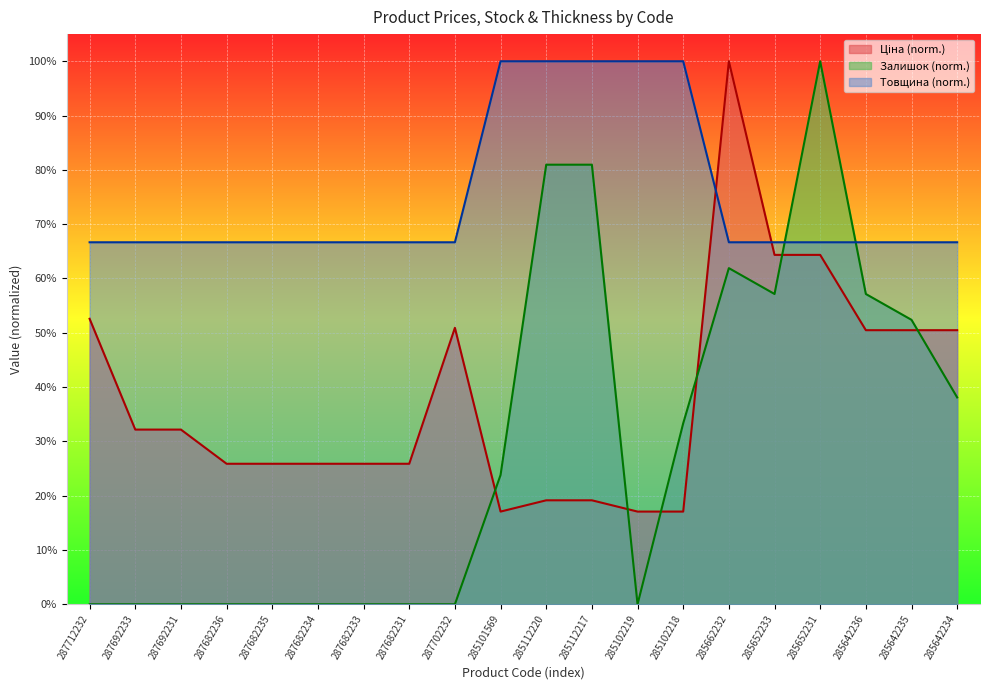

What is the value of the Товщина point at the 16th from the left?

0.7